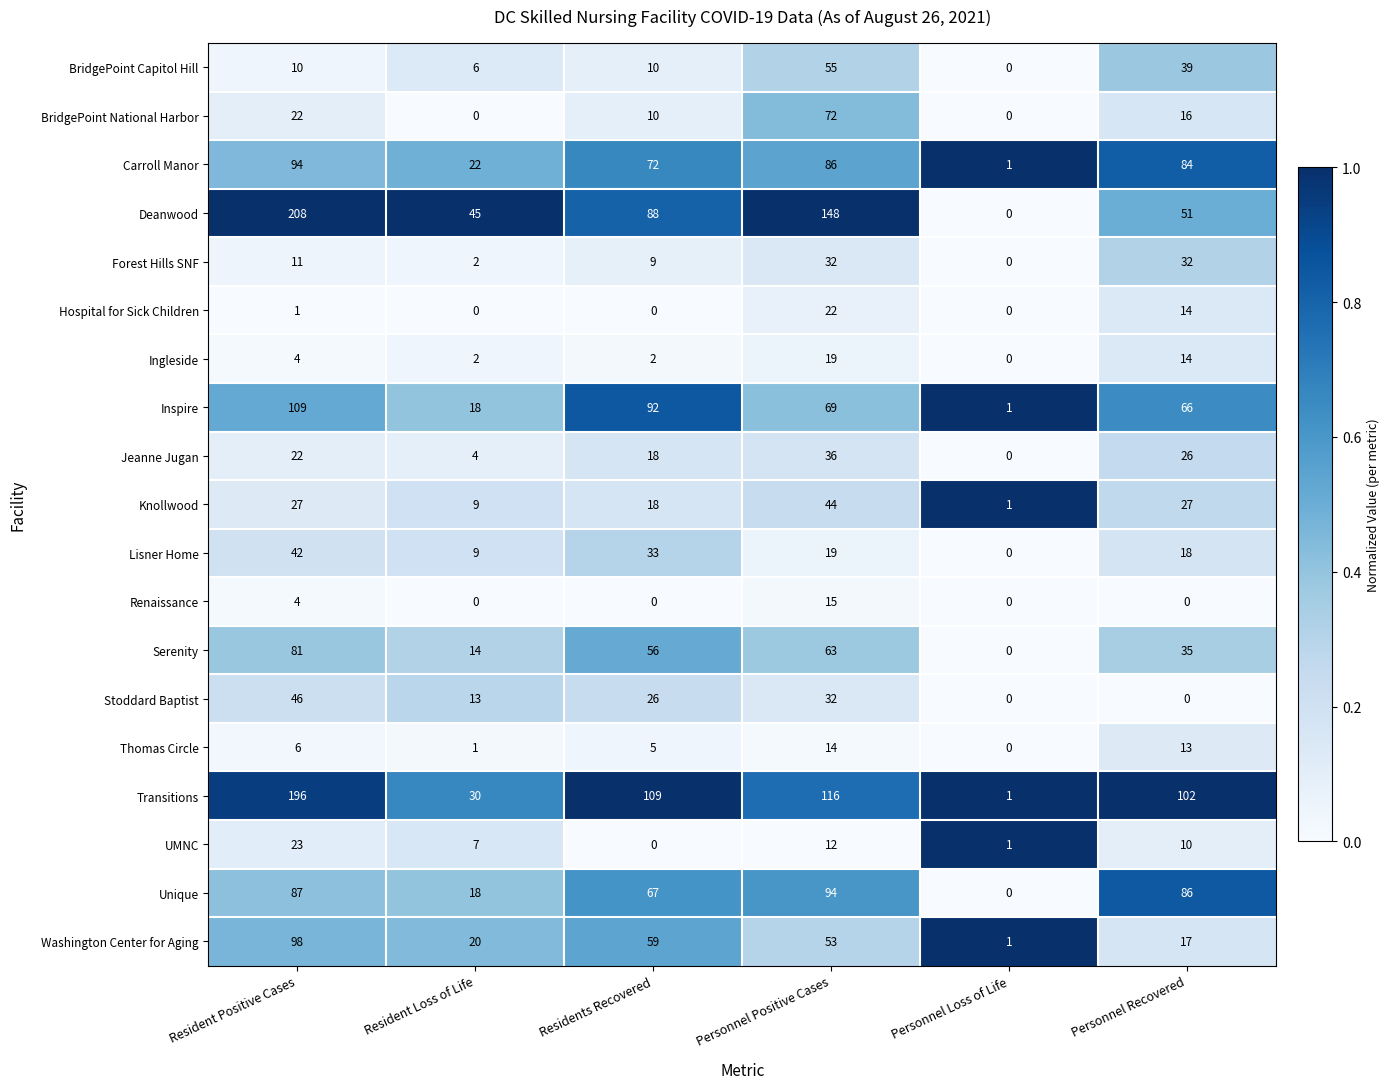

Rank the categories by UMNC value from lowest to highest.

Residents Recovered, Personnel Loss of Life, Resident Loss of Life, Personnel Recovered, Personnel Positive Cases, Resident Positive Cases